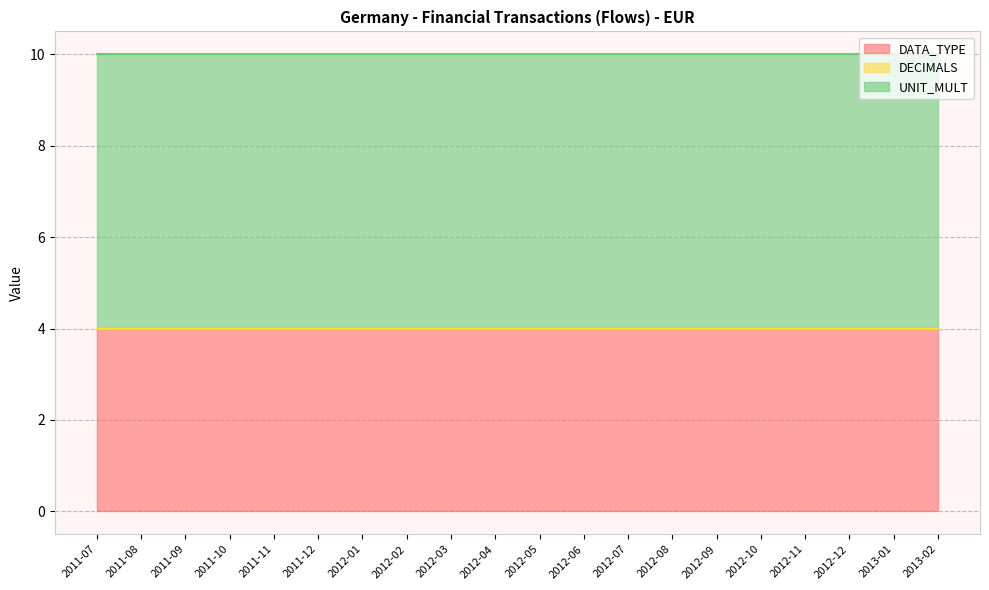

At which category is the sum across all series the highest?

2011-07